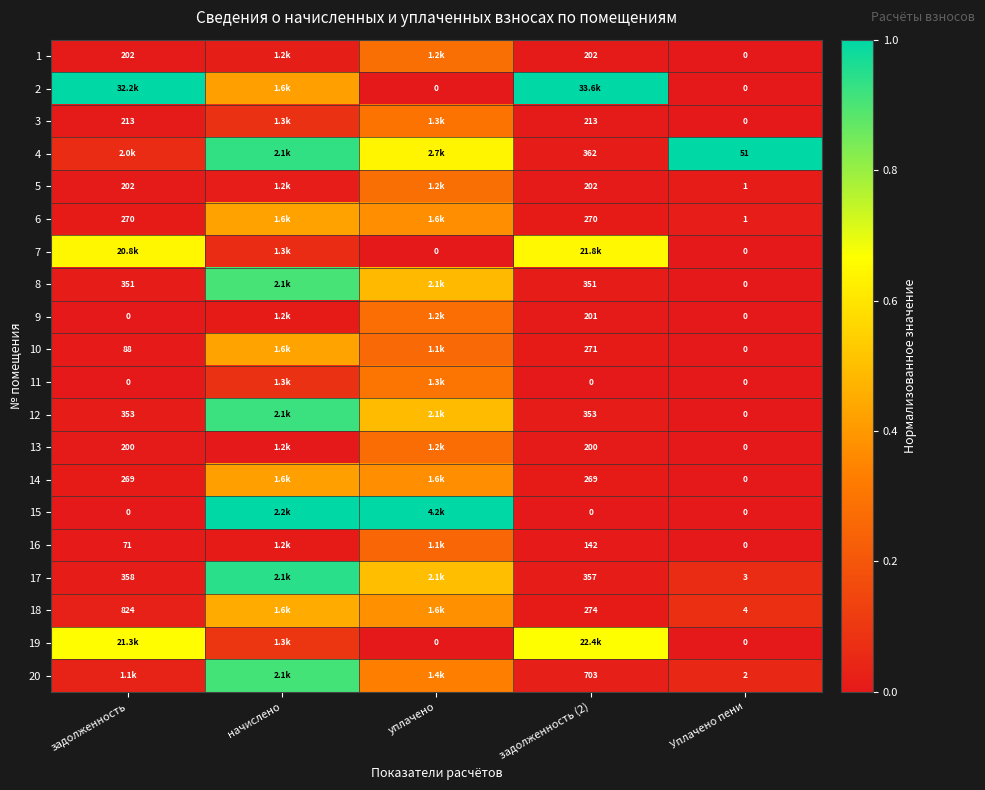

Where is 14 nearest to the value 0?

Уплачено пени